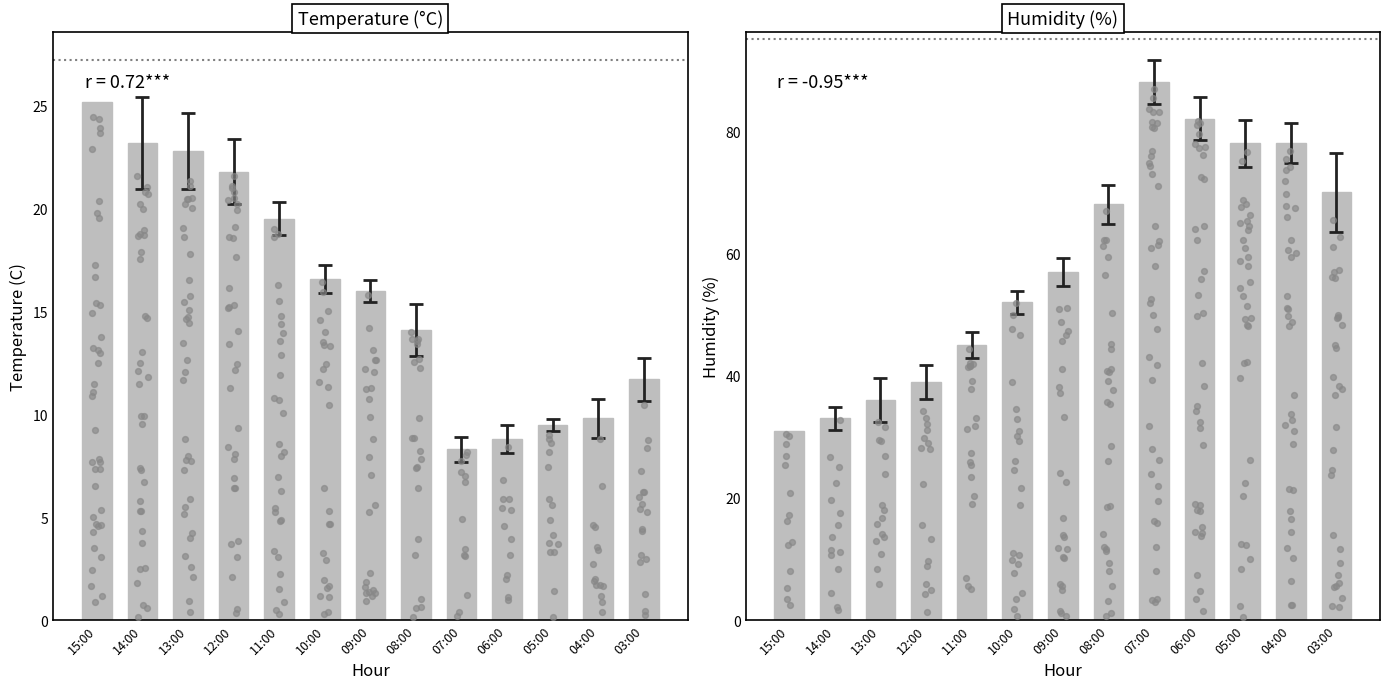

Which series contains the lowest Y value?

Temperature (C)